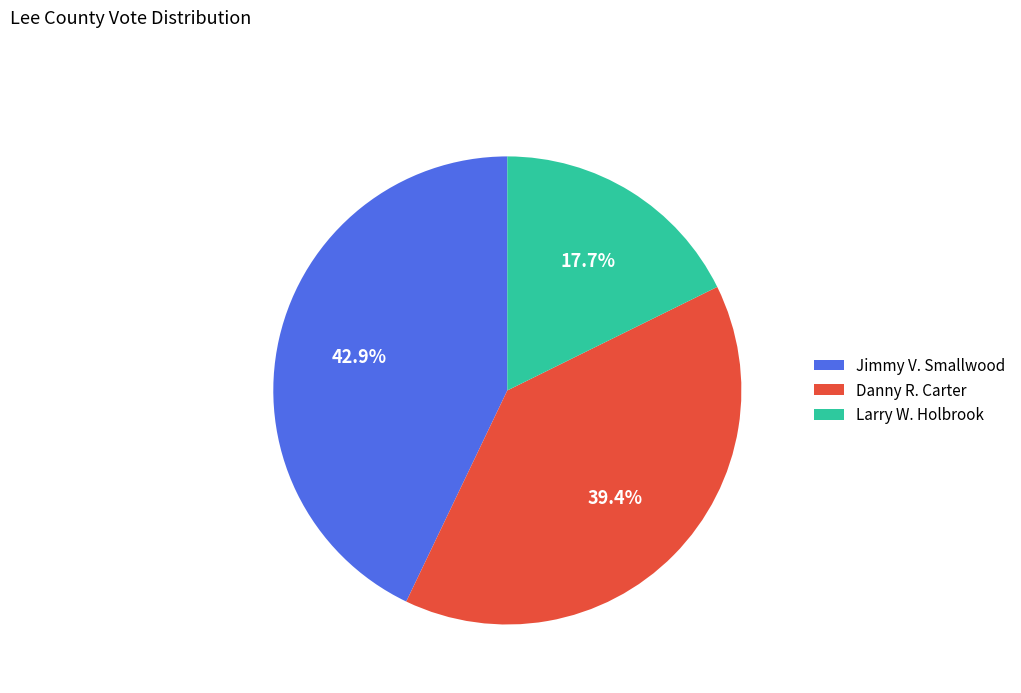

To the nearest percent, what is the difference between the largest and smallest slice percentages?

25%